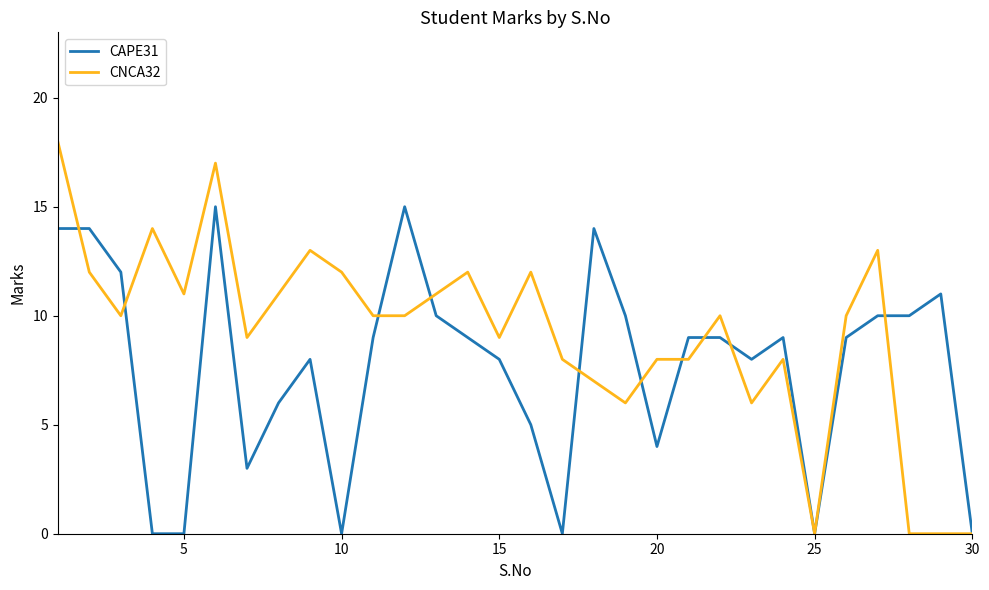

Which series has the widest spread of values?

CNCA32